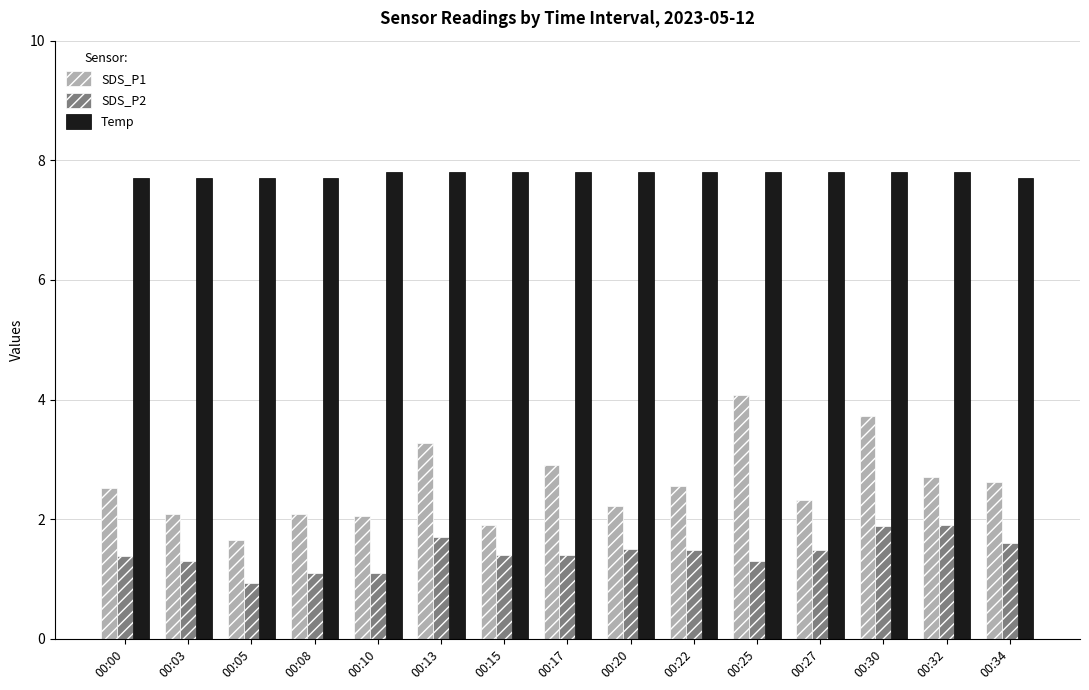

Which series has the largest total across all categories?

Temp